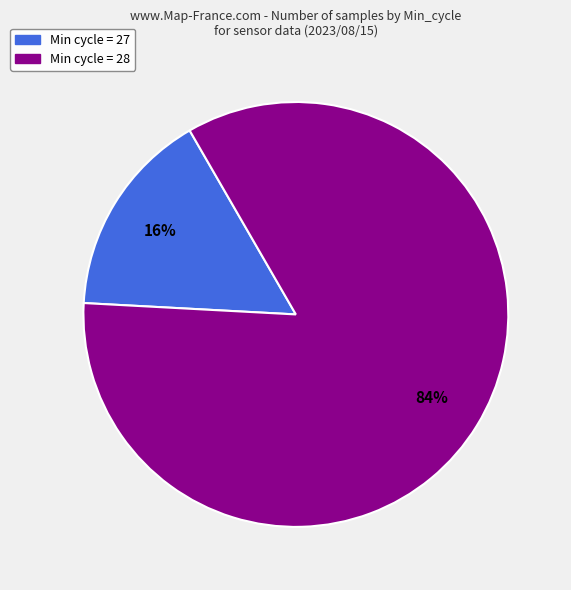

Does any single category account for the majority?

Yes